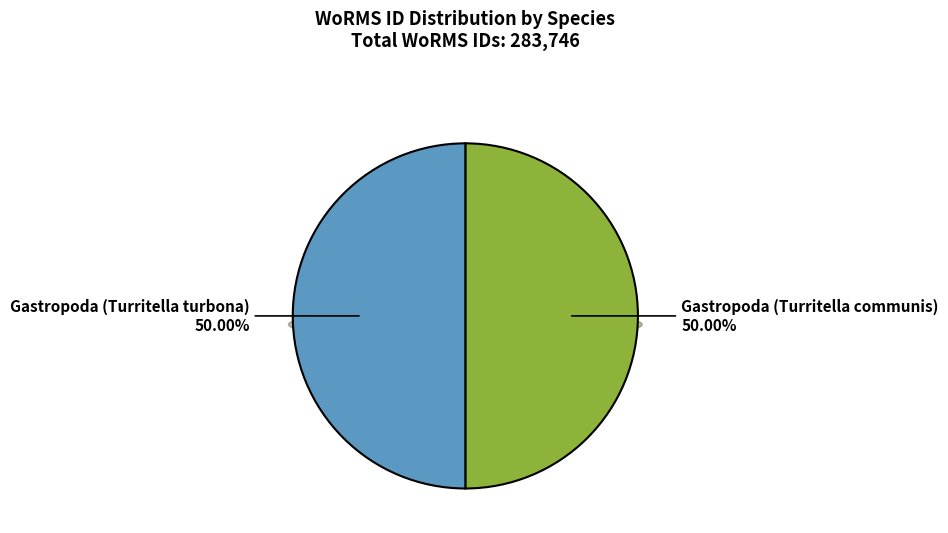

What is the largest slice in the pie chart?

Gastropoda (Turritella turbona)